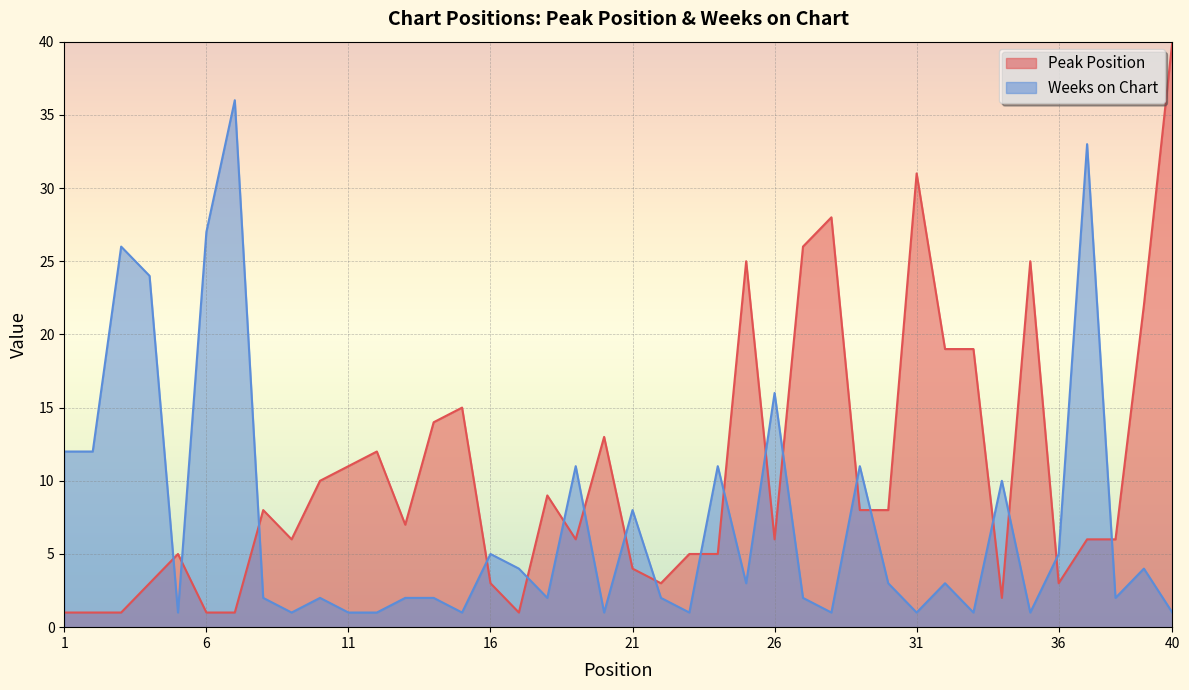

True or false: Peak Position and Weeks on Chart cross at least once.

True